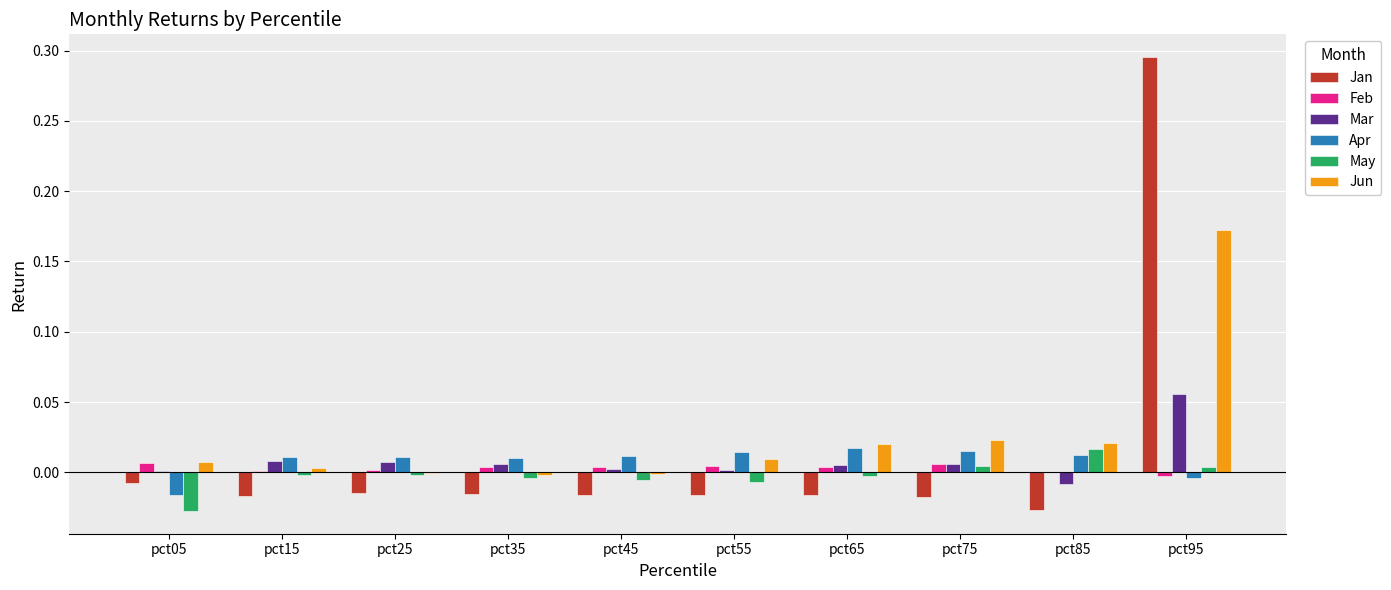

Is the value of Jun at pct75 greater than the value of Jan at pct75?

Yes